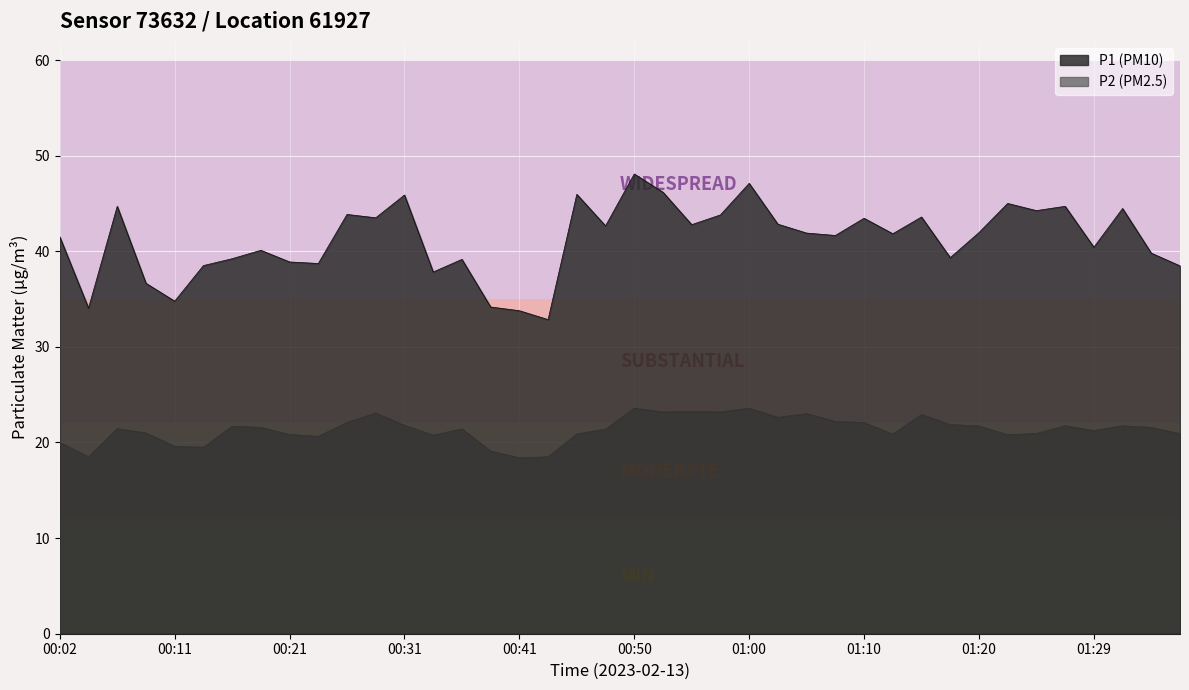

What is the sum of the P1 values at 00:11 and 00:04?

68.8